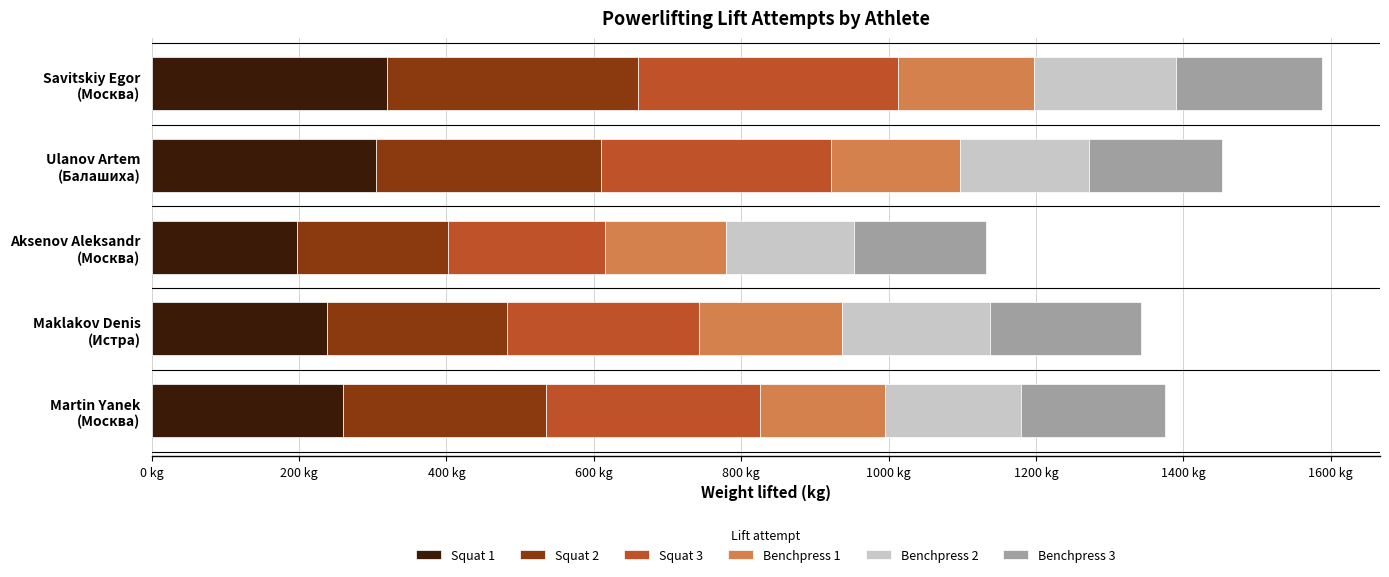

What is the difference between the maximum and minimum values in the Benchpress 2 series?

27.5